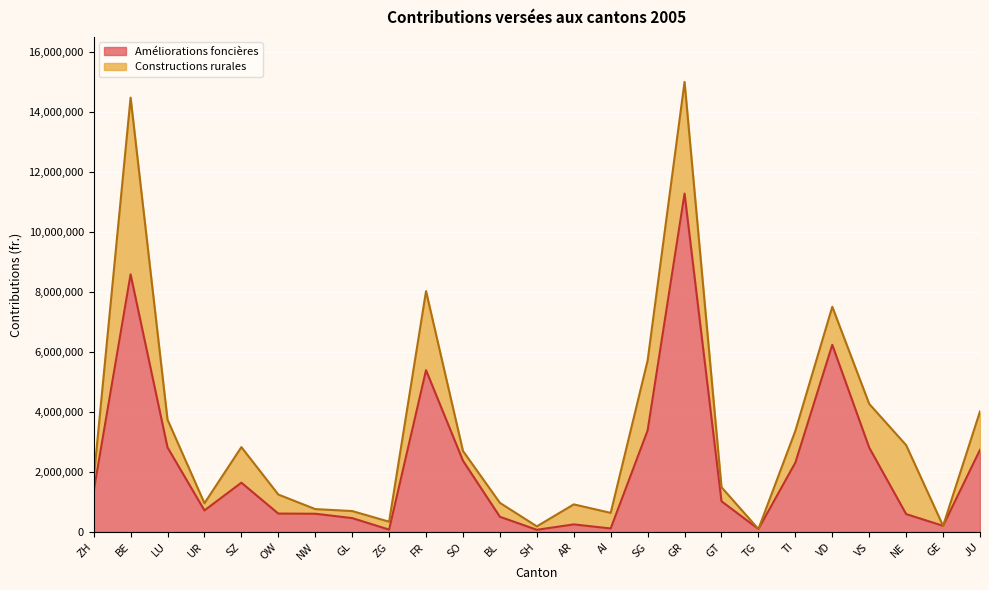

Approximately how many times larger is the value at SH compared to TG?

0.7